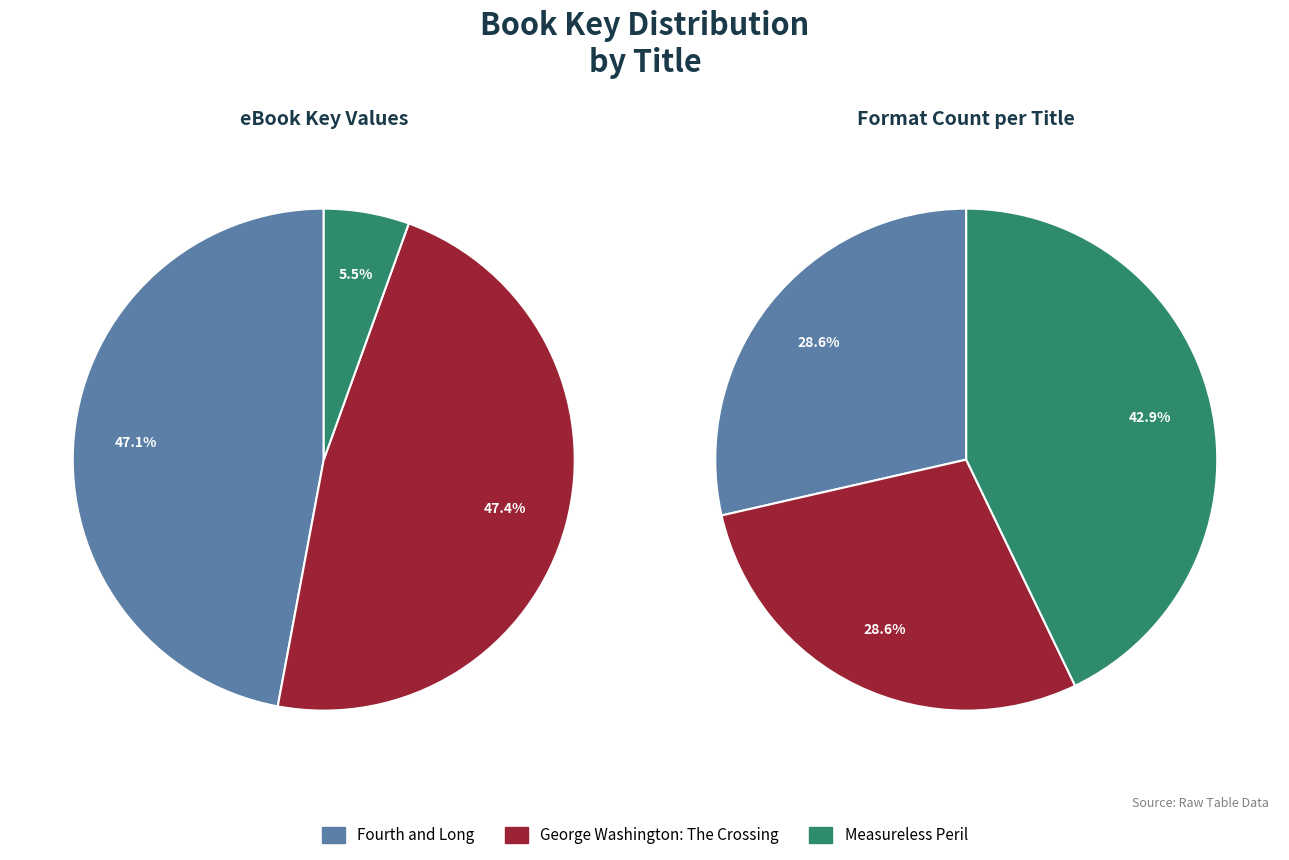

Which has a higher value, George Washington: The Crossing or Fourth and Long?

George Washington: The Crossing